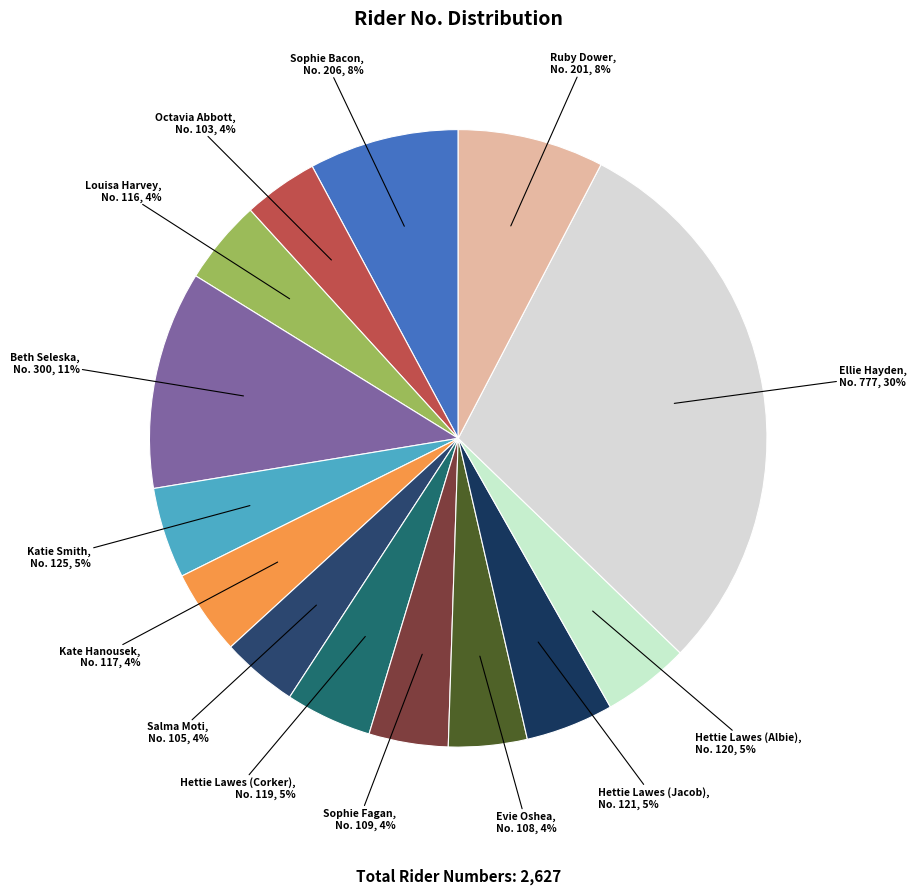

Approximately how many times larger is the value at Beth Seleska compared to Sophie Fagan?

2.8